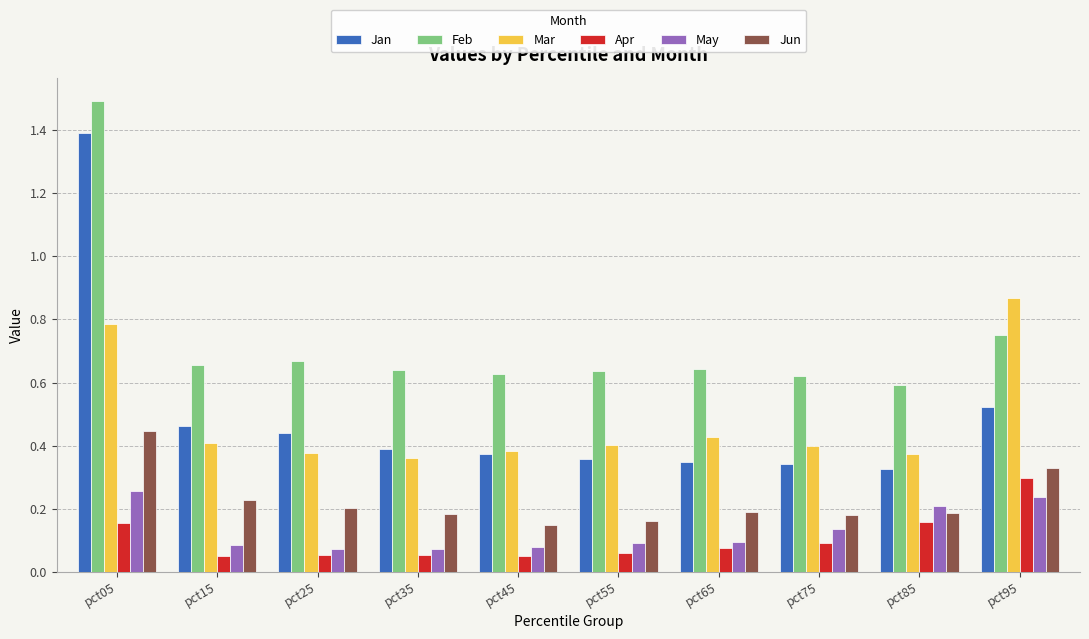

True or false: Jan has a value of 0.1 at pct85.

False